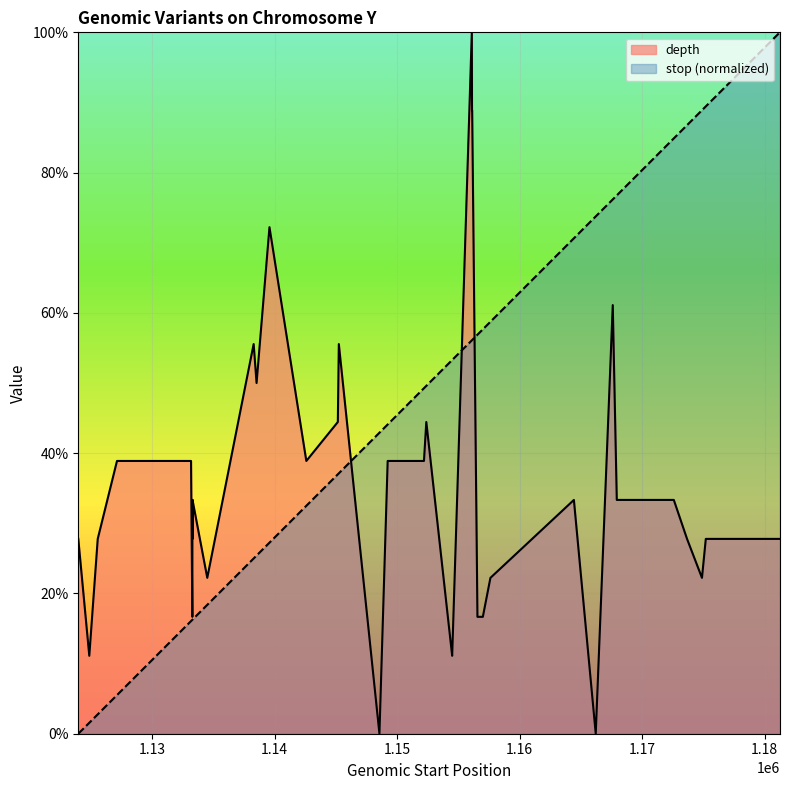

In depth, how many points are higher than both neighbors (excluding endpoints)?

9